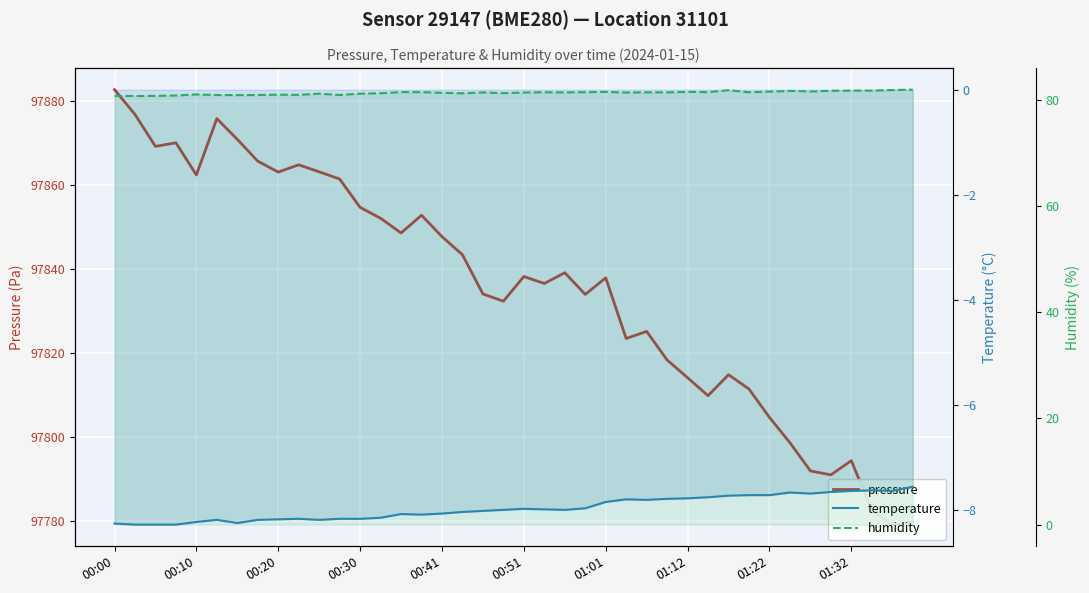

How many distinct data groups are displayed?

3